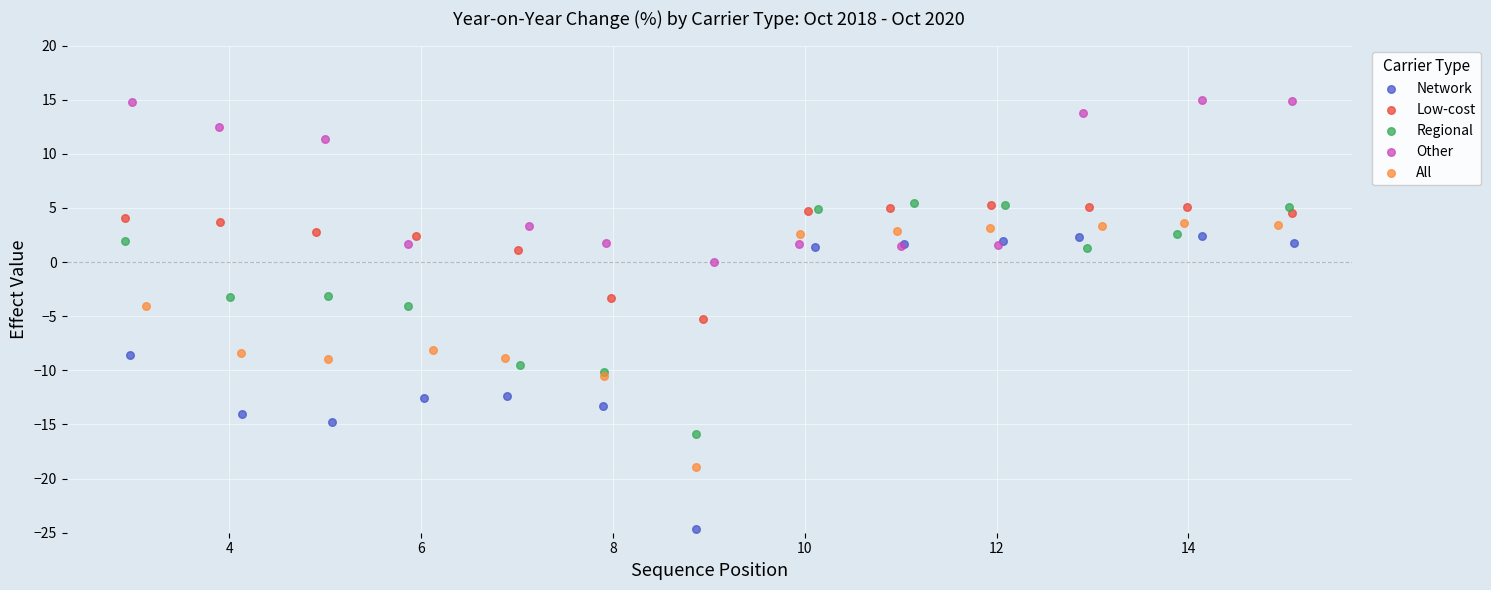

Which series contains the highest Y value?

Other